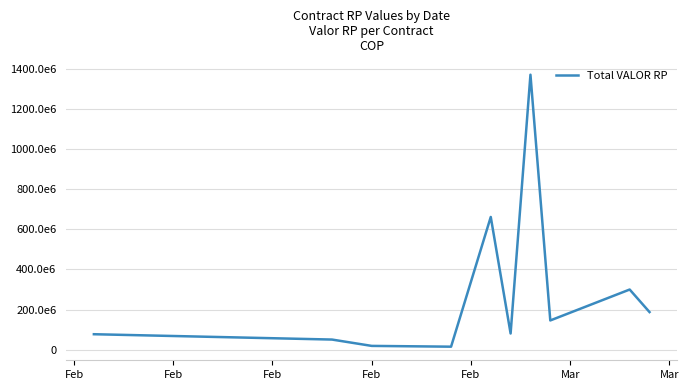

Does the chart display data point markers on the line(s)?

No